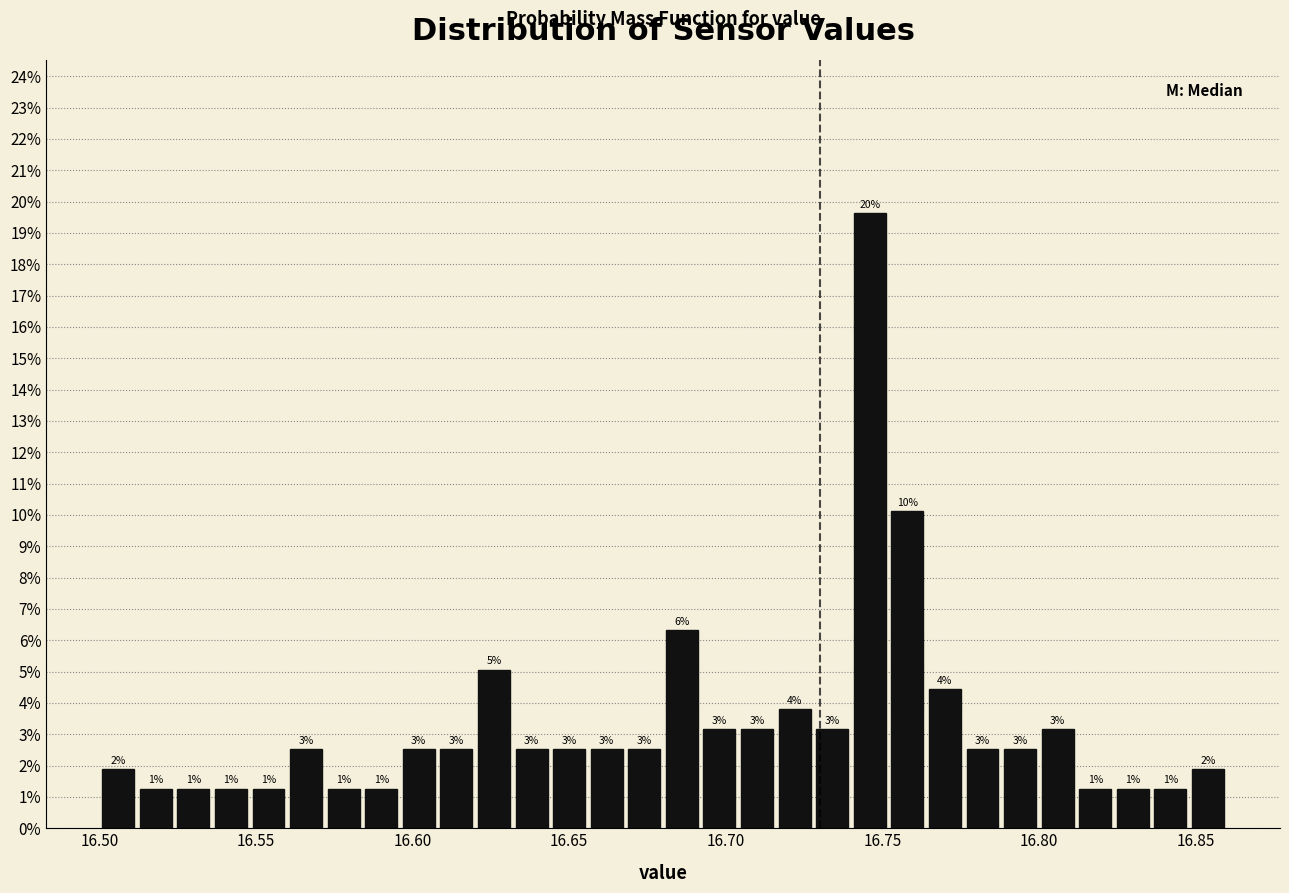

Read against the x-axis, roughly where is the centre of the tallest bar?

16.745